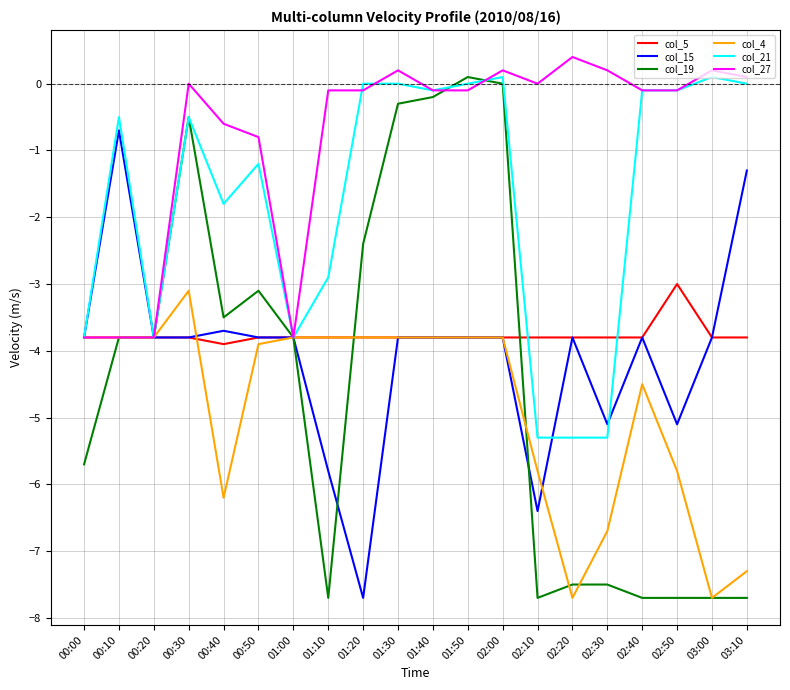

The col_21 series shows -0.1 at 02:50. True or false?

True